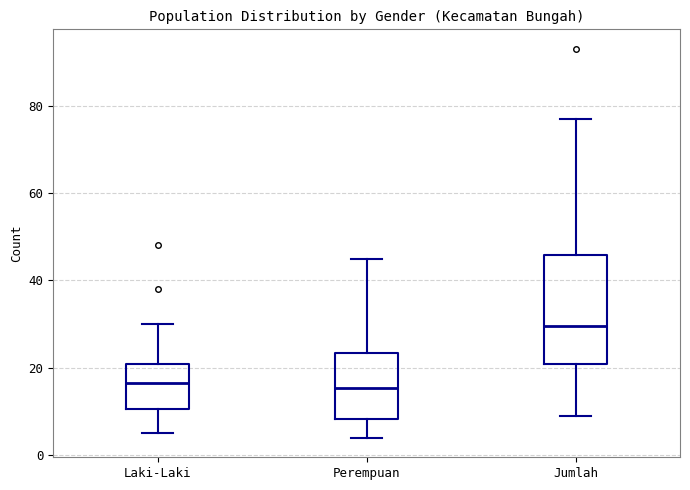

Comparing the boxes themselves (not the whiskers), which one is the tallest?

Jumlah